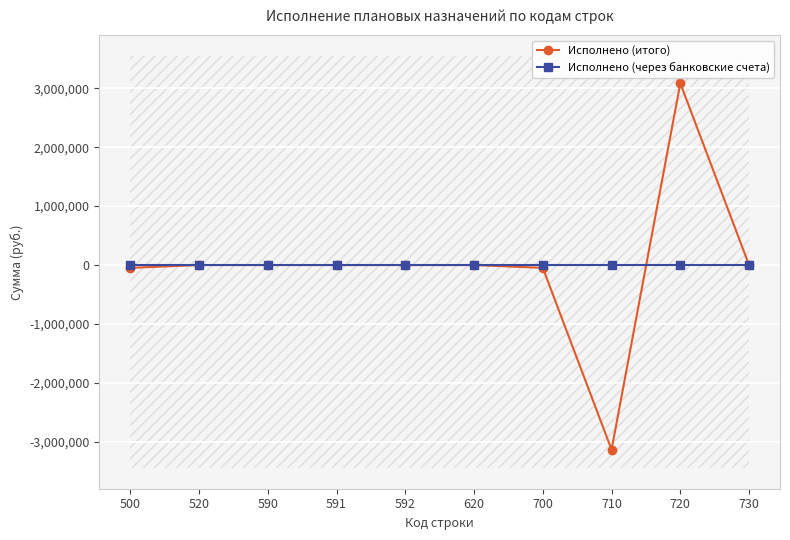

Is it true that Исполнено (итого) equals 3085223.0 at 720?

True